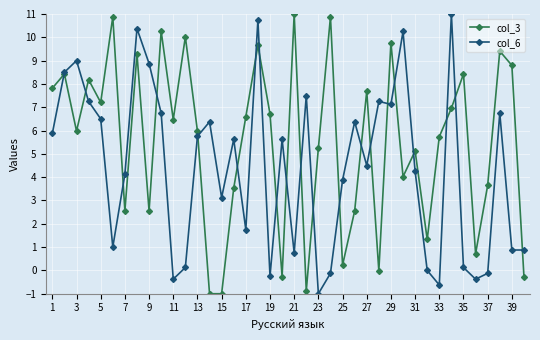

Rank the series by their average value, from lowest to highest.

col_6, col_3